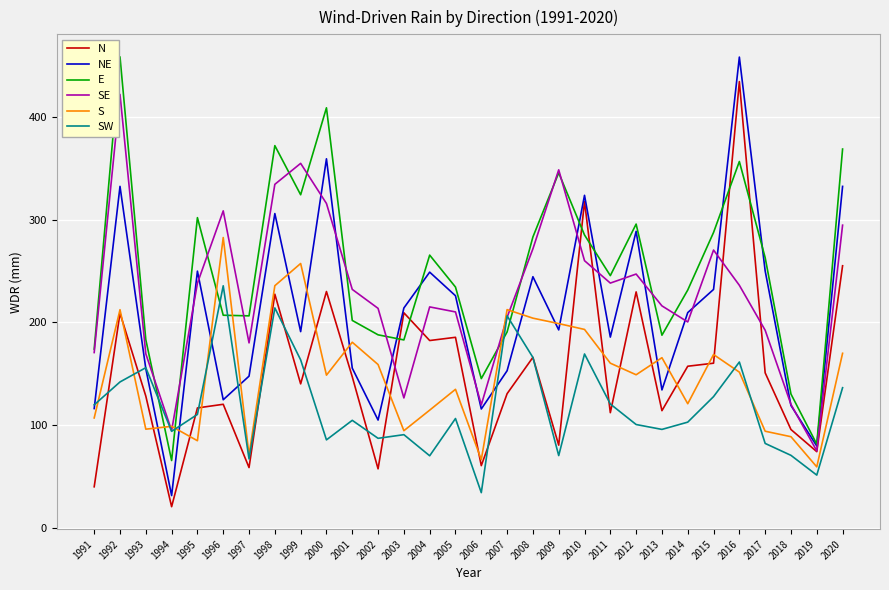

What is the minimum value shown in the chart?

20.9